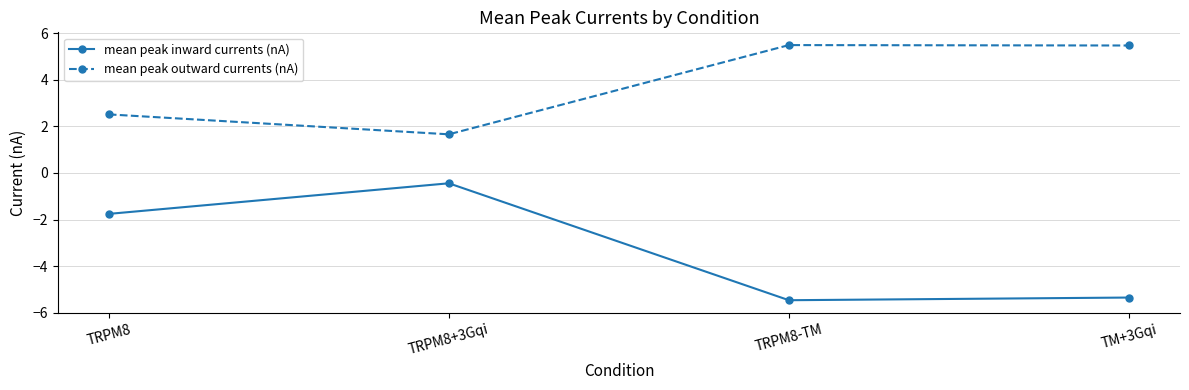

What is the total value across all series at TRPM8?

0.8